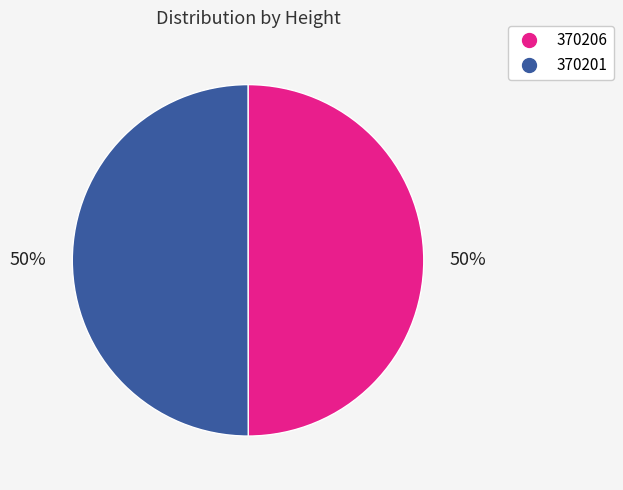

The 370201 slice represents 60% of the pie. True or false?

False